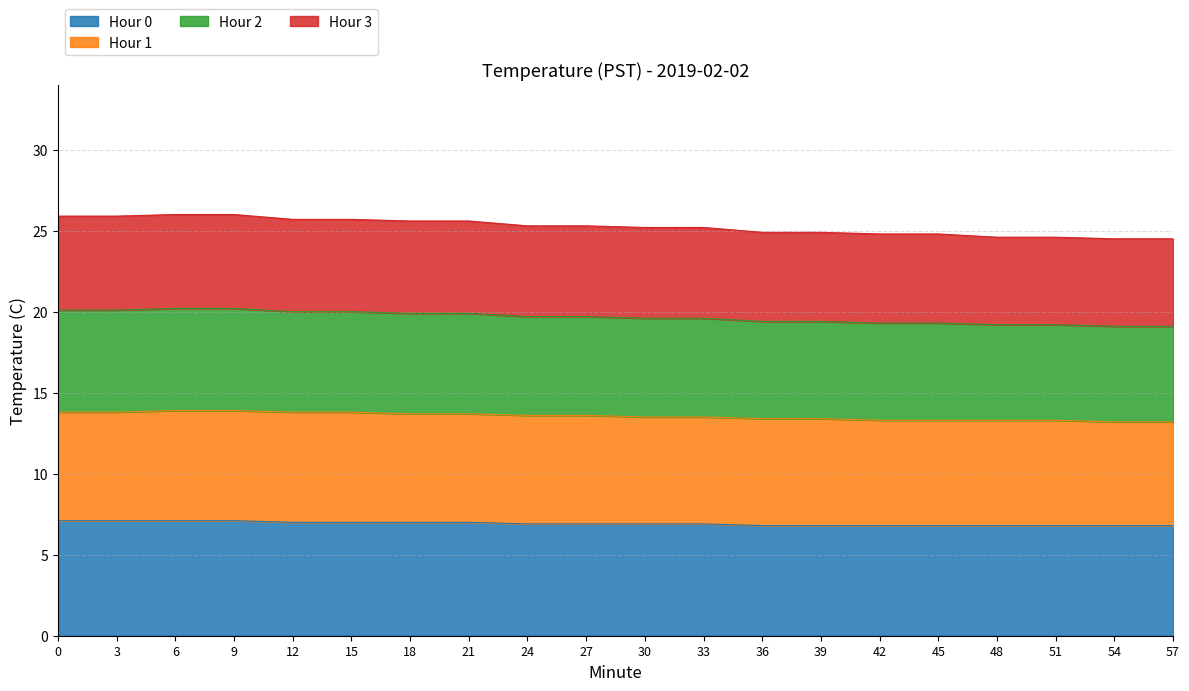

True or false: Hour 3 and Hour 2 intersect in this chart.

False